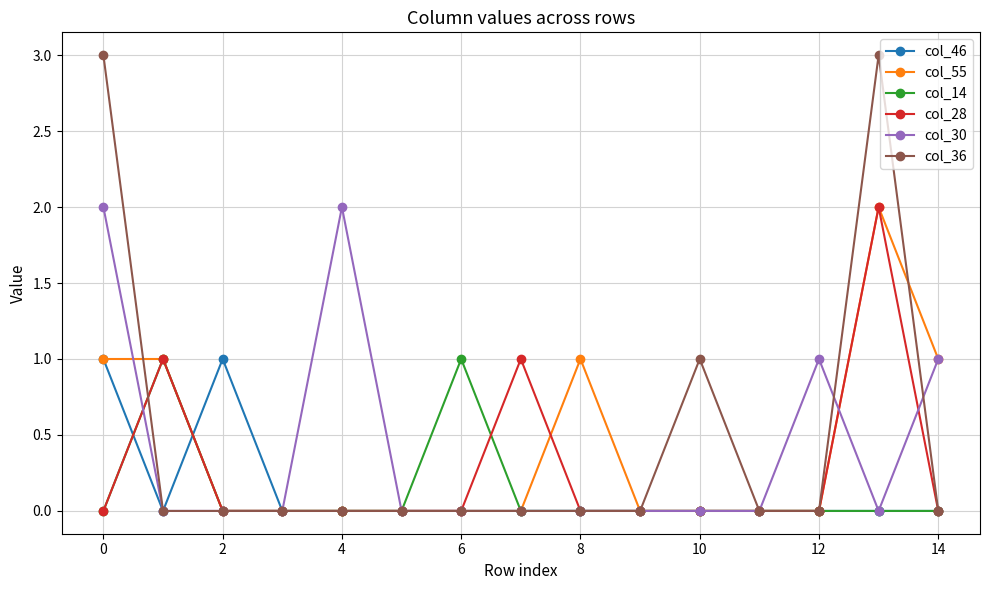

Which series has the largest range (max minus min)?

col_36